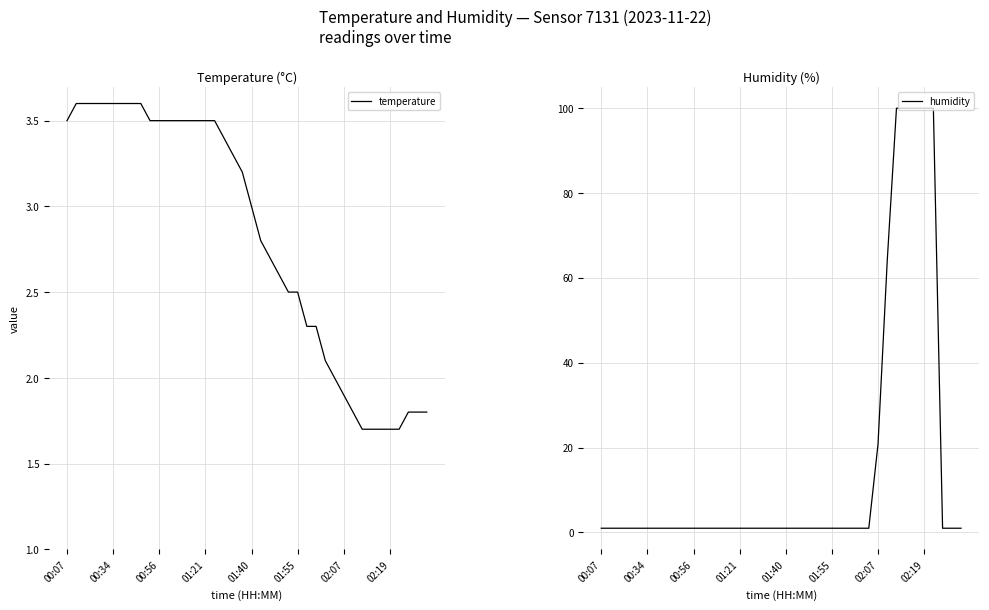

How many lines are shown in the chart?

2